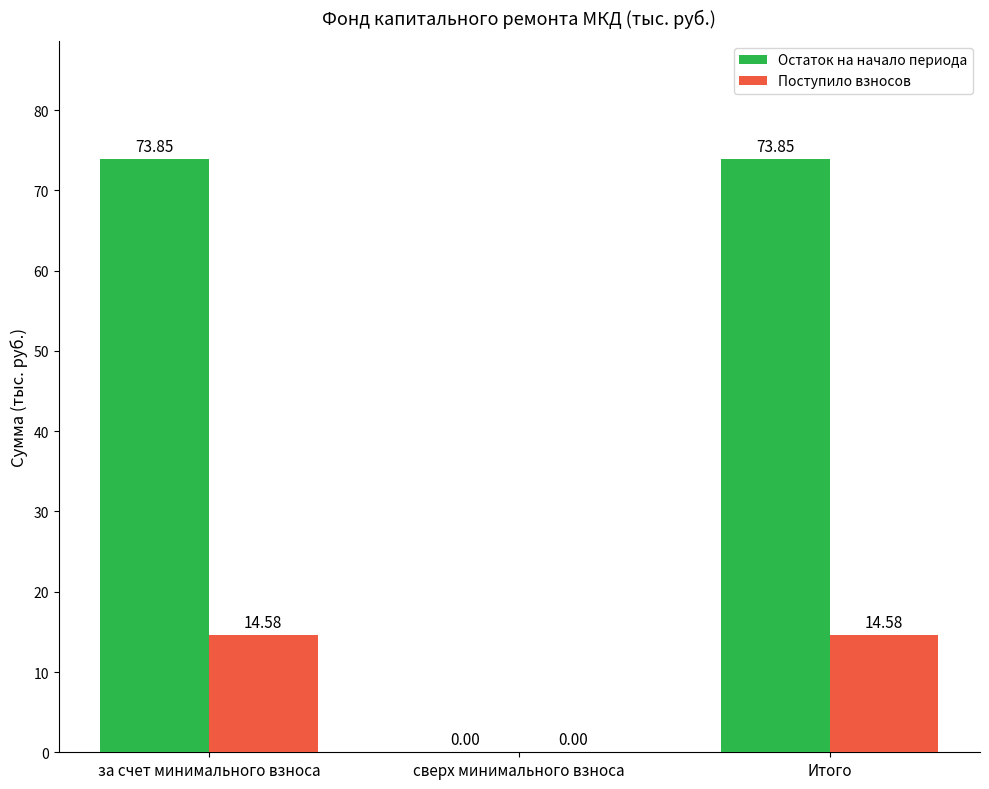

What is the sum of the Остаток на начало периода values at Итого and за счет минимального взноса?

147.7